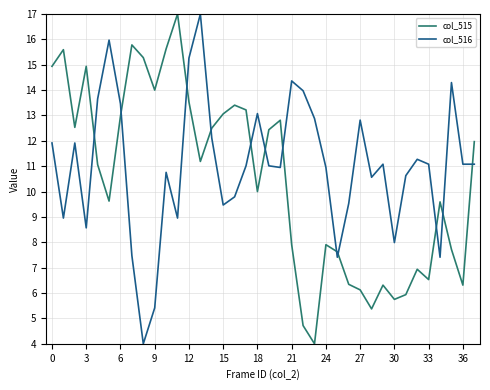

What is the difference between the second highest and second lowest values in the col_515 series?

11.1